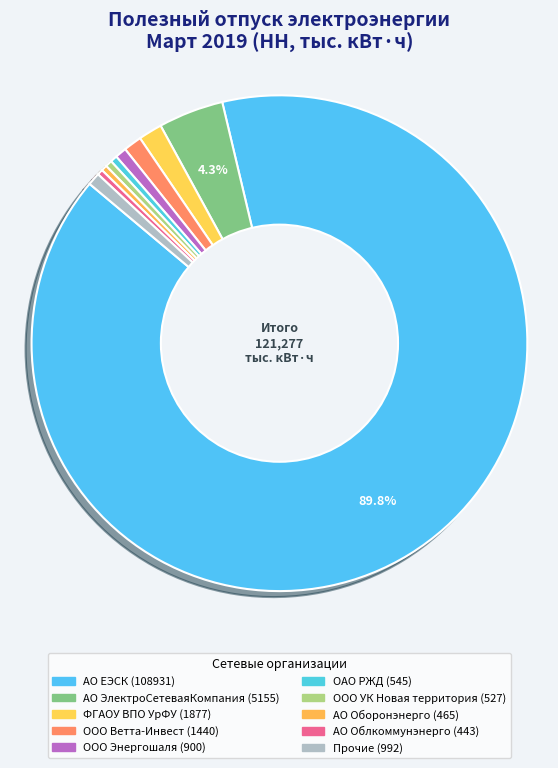

How many slices are in this pie chart?

10